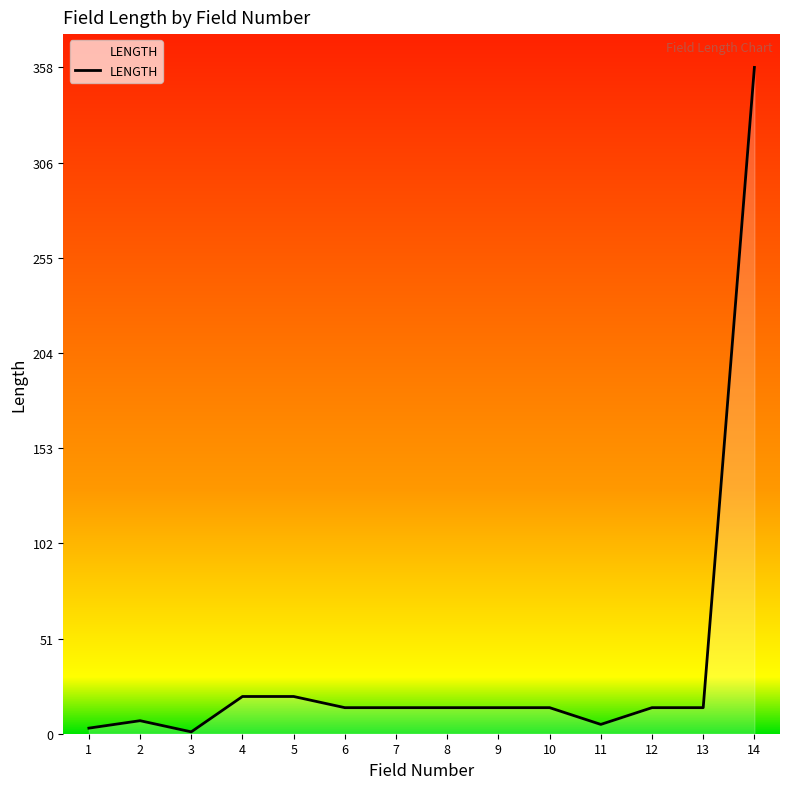

Which has a higher value, 4 or 9?

4